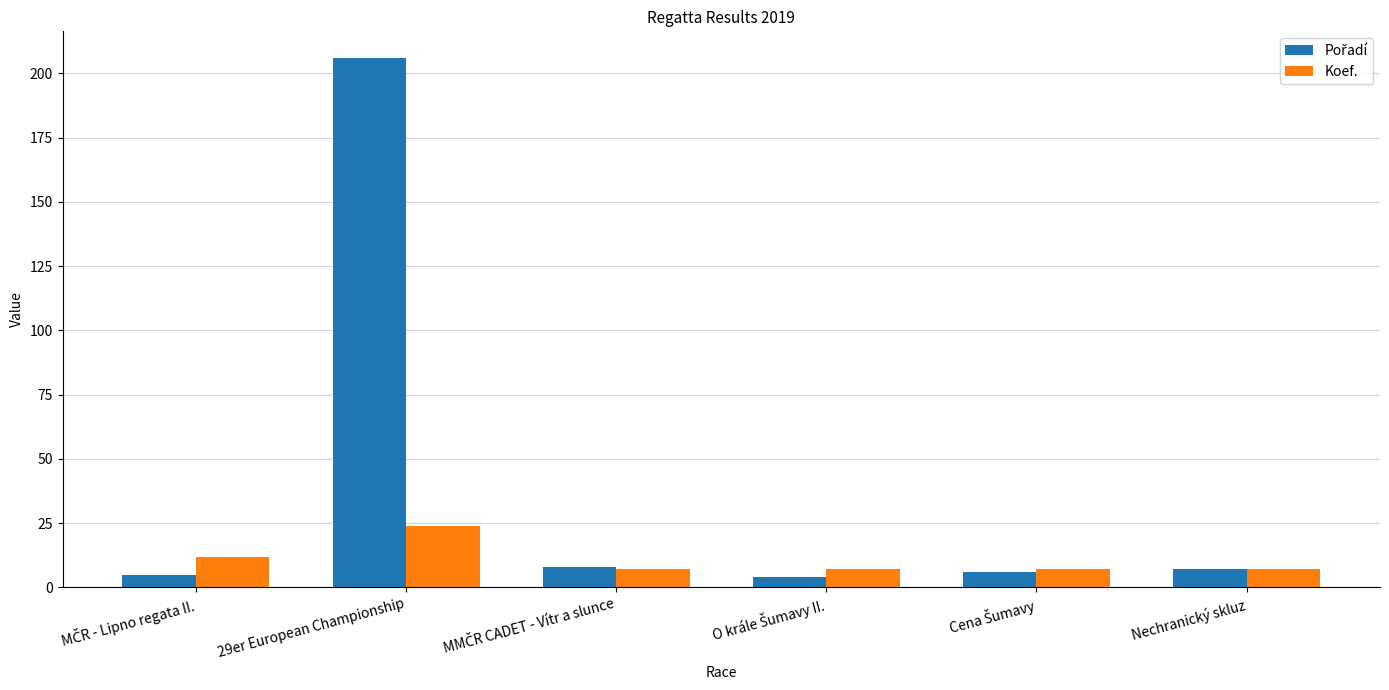

Count the number of categories in the chart.

6